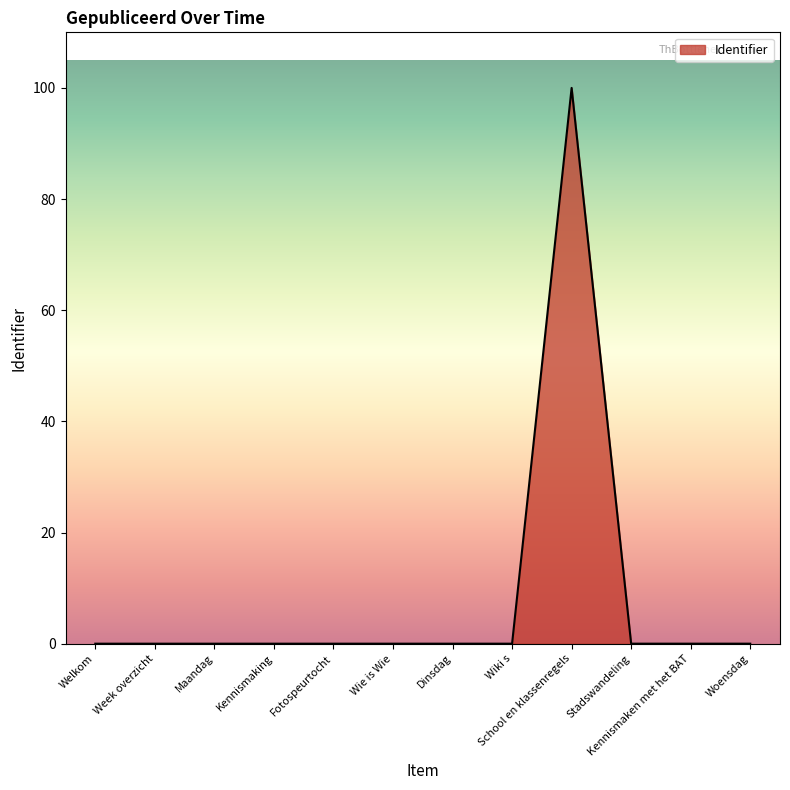

How many categories are shown in the chart?

12